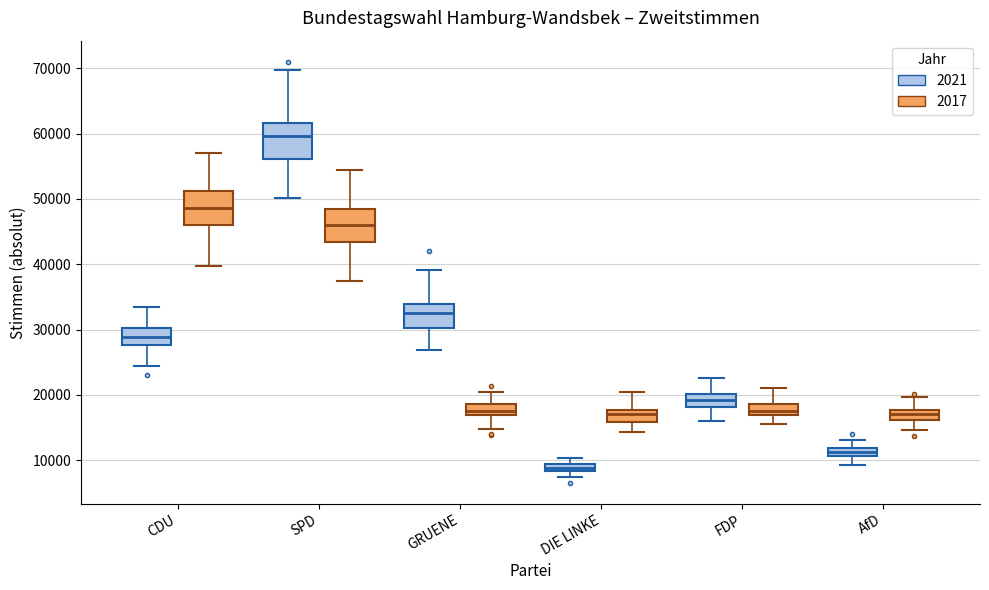

Where is the upper edge of the box for SPD (2021) on the y-axis? The values are not printed on the chart, so give them approximately, as read against the axis.

62000